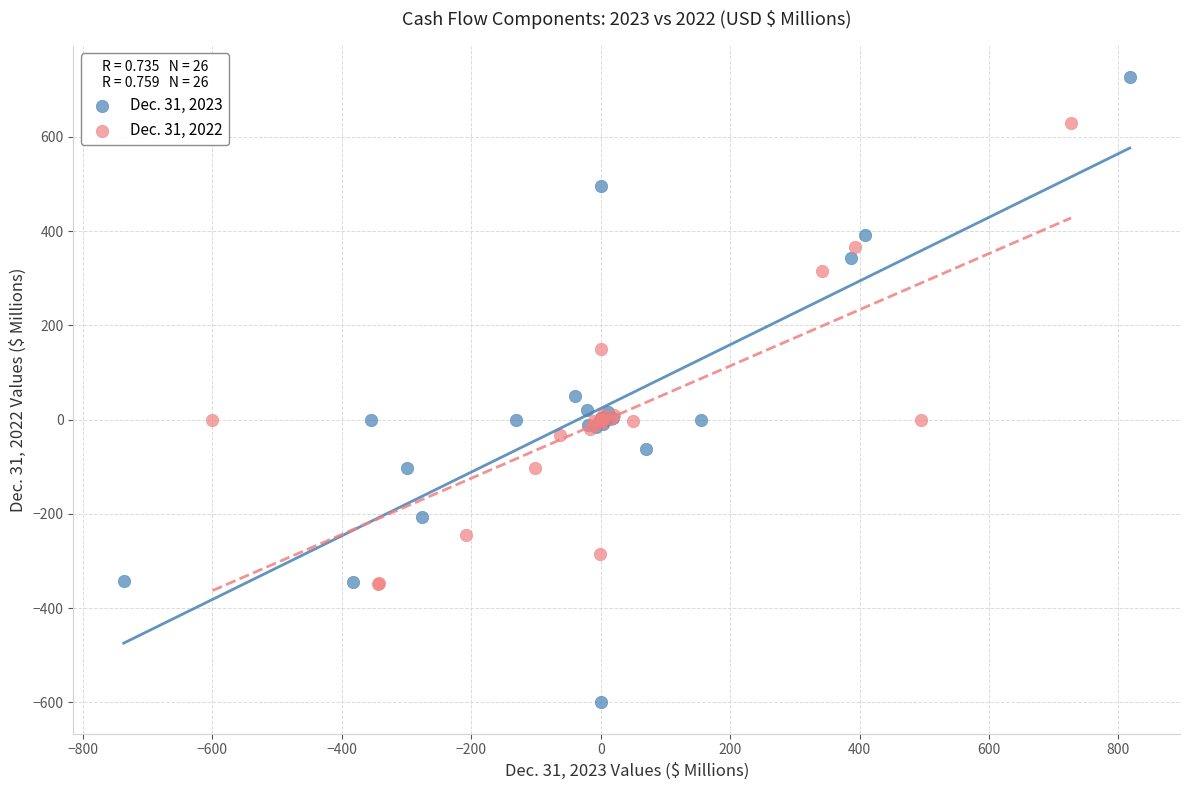

Which series contains the lowest Y value?

Dec. 31, 2023